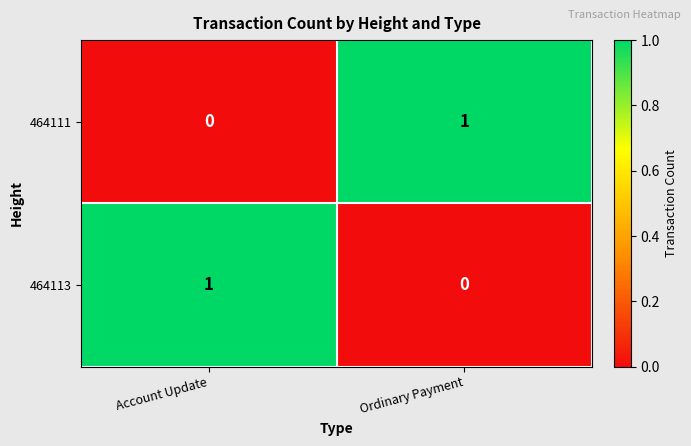

Count the number of data series in this chart.

2